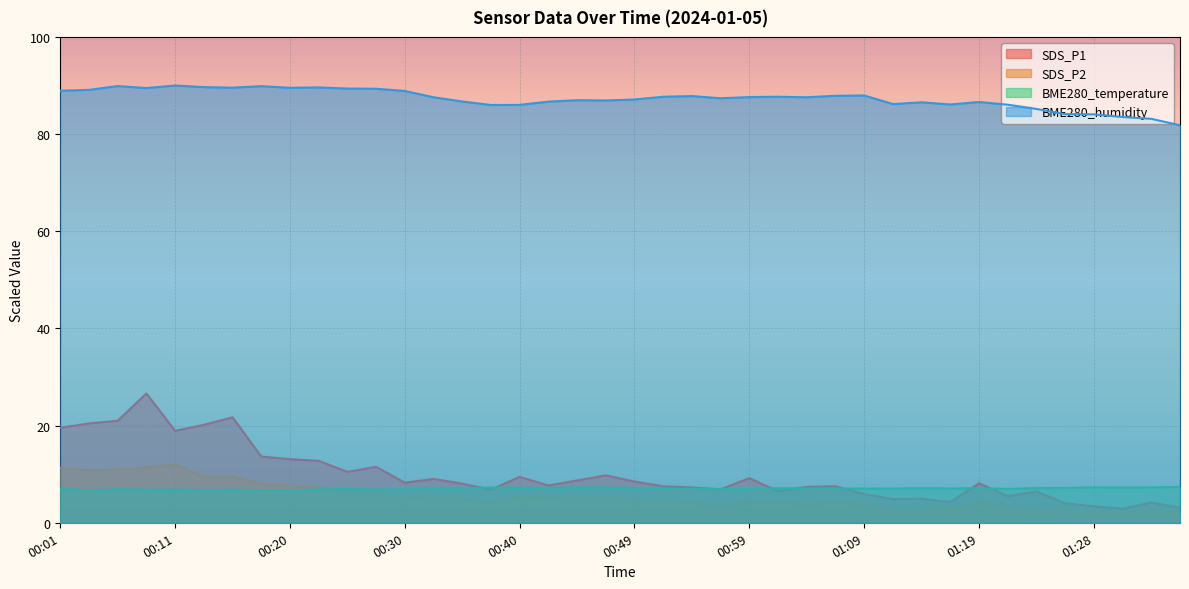

What is the approximate value of BME280_temperature at 00:18?

6.7